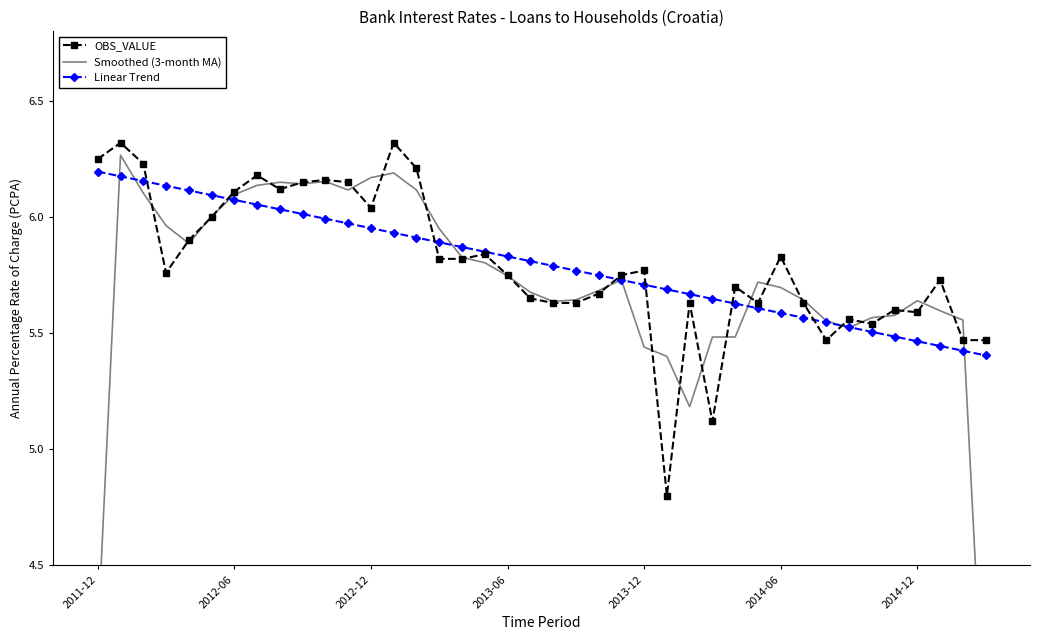

Where is Linear Trend nearest to the value 5?

39